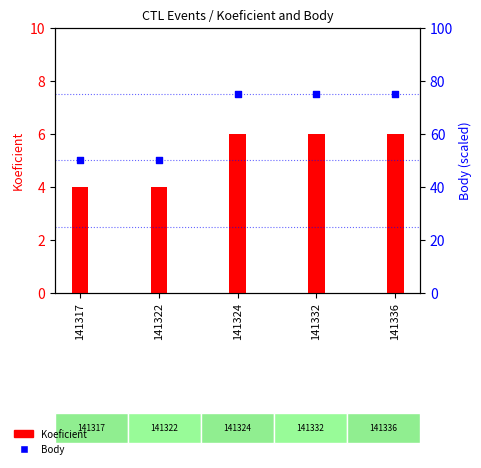

Which series reaches the minimum Y coordinate?

Koeficient